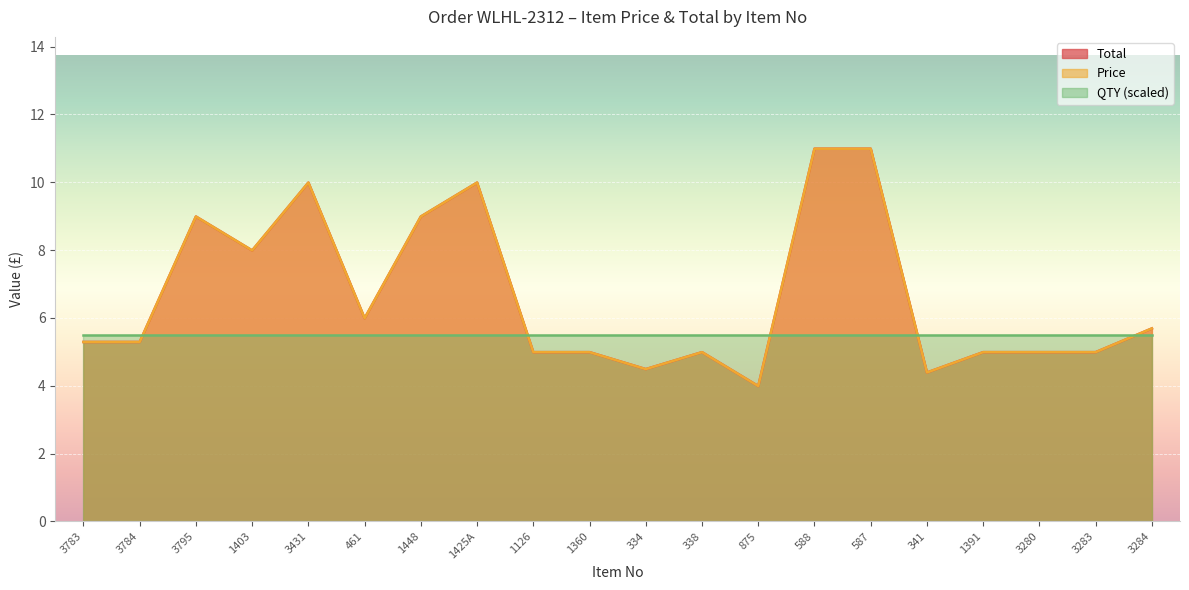

At which category does Price reach its first local valley?

1403